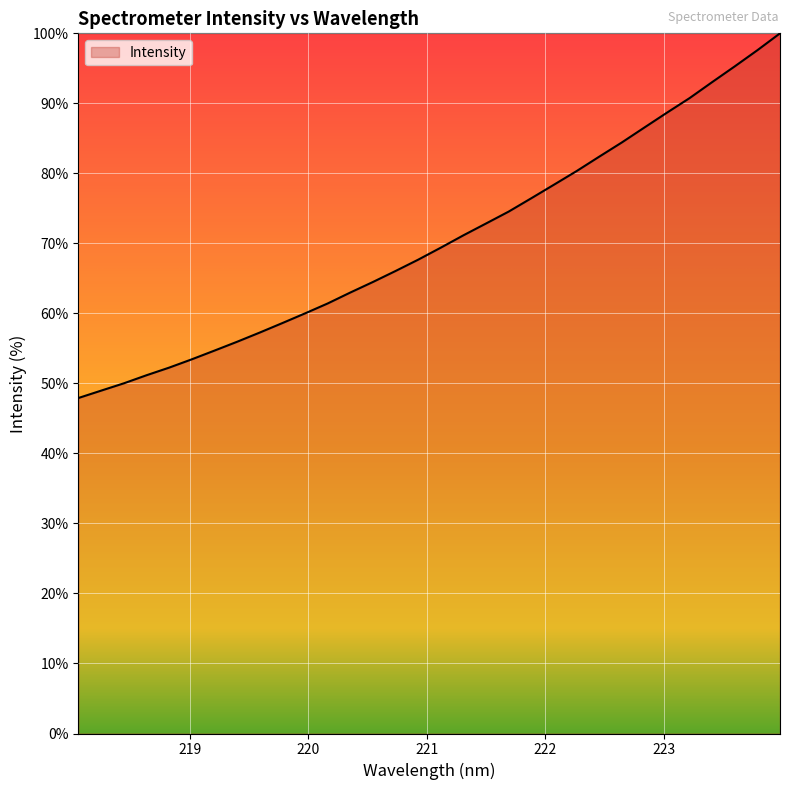

What is the maximum value shown in the chart?

100.0